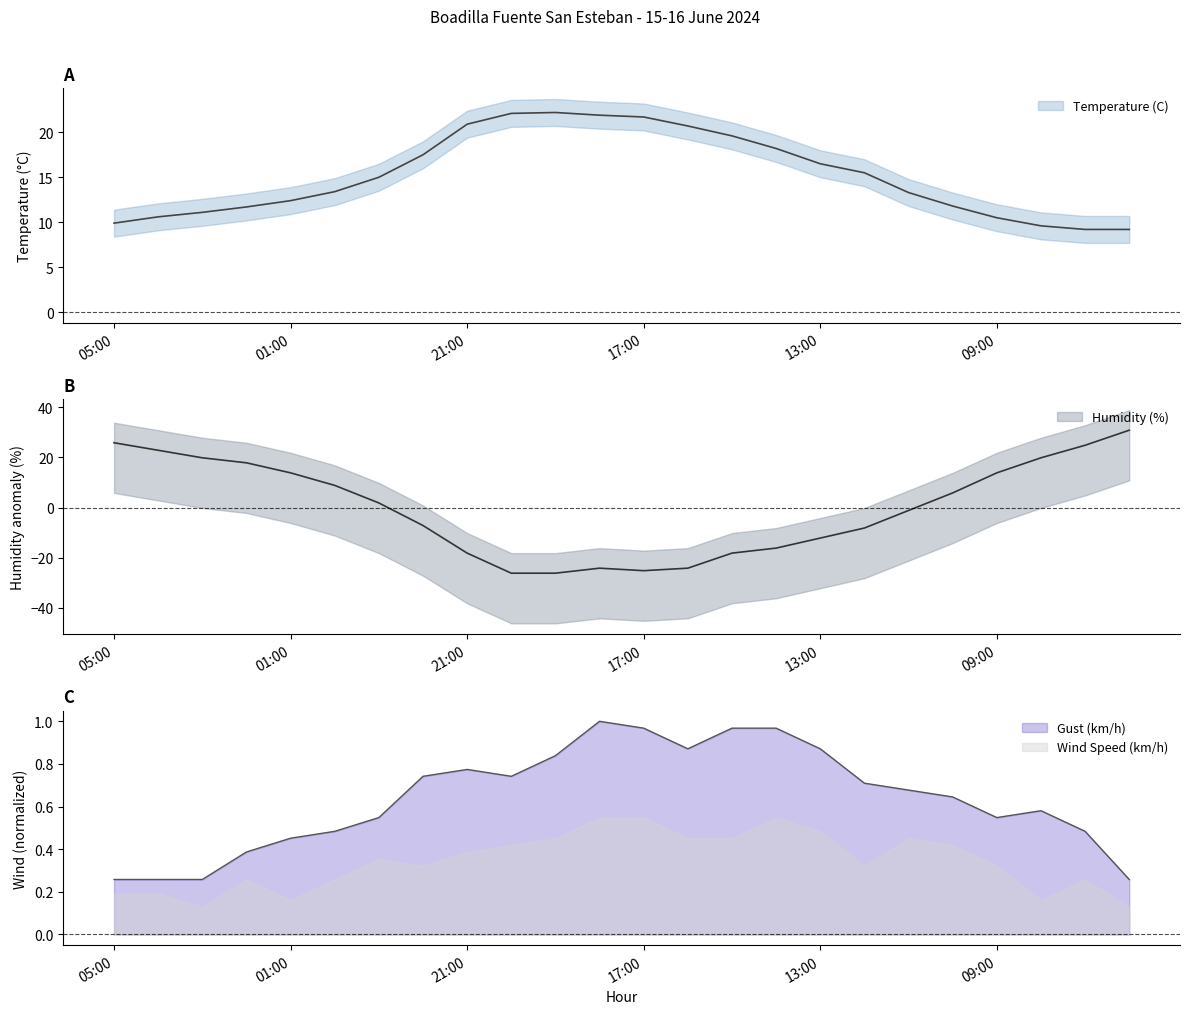

Where do Humidity (%) and Temperature (C) first cross each other?

01:00 and 00:00